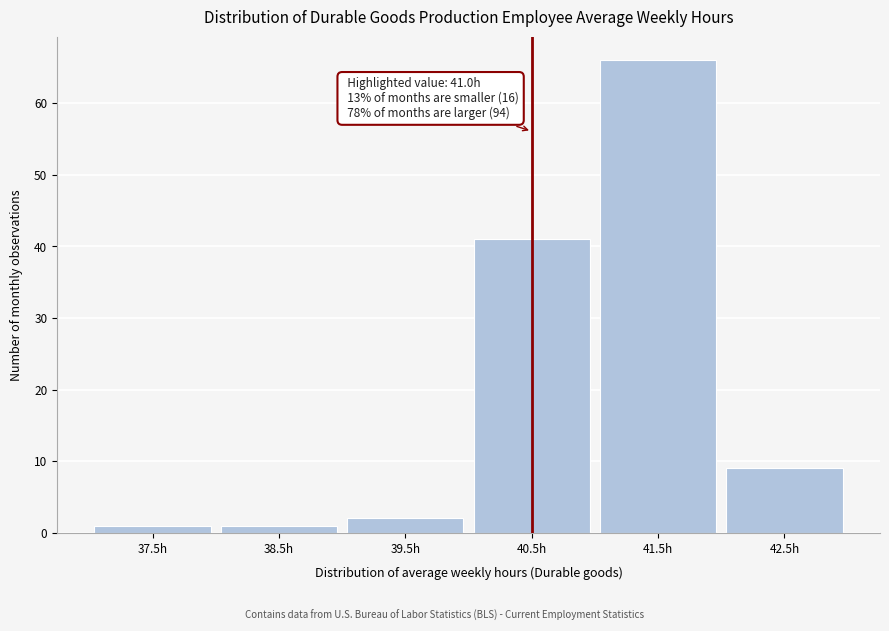

Reading right to left, extract all data points from this chart.

9	66	41	2	1	1